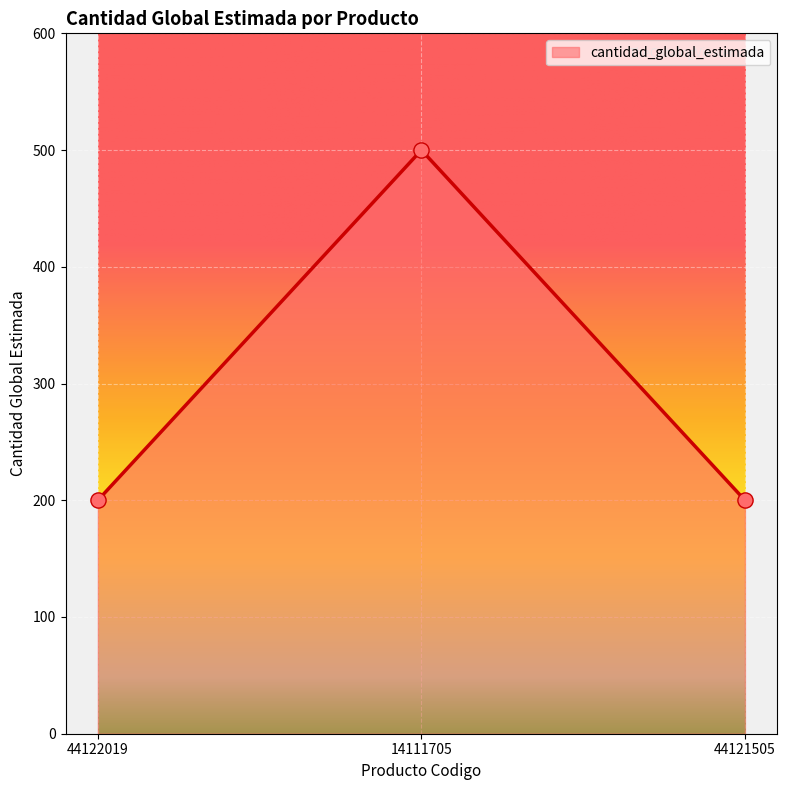

What is the change in value from 44122019 to 14111705?

+300